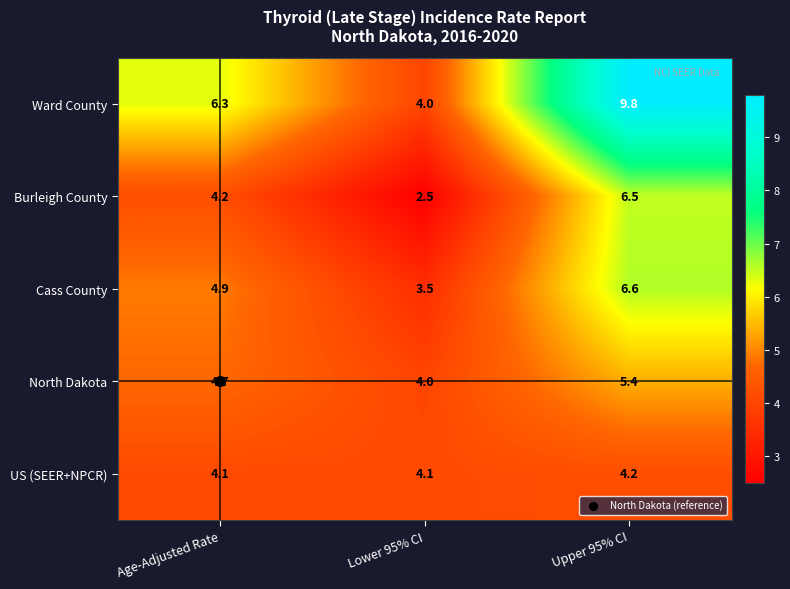

What value does the US (SEER+NPCR) series have at Age-Adjusted Rate?

4.1